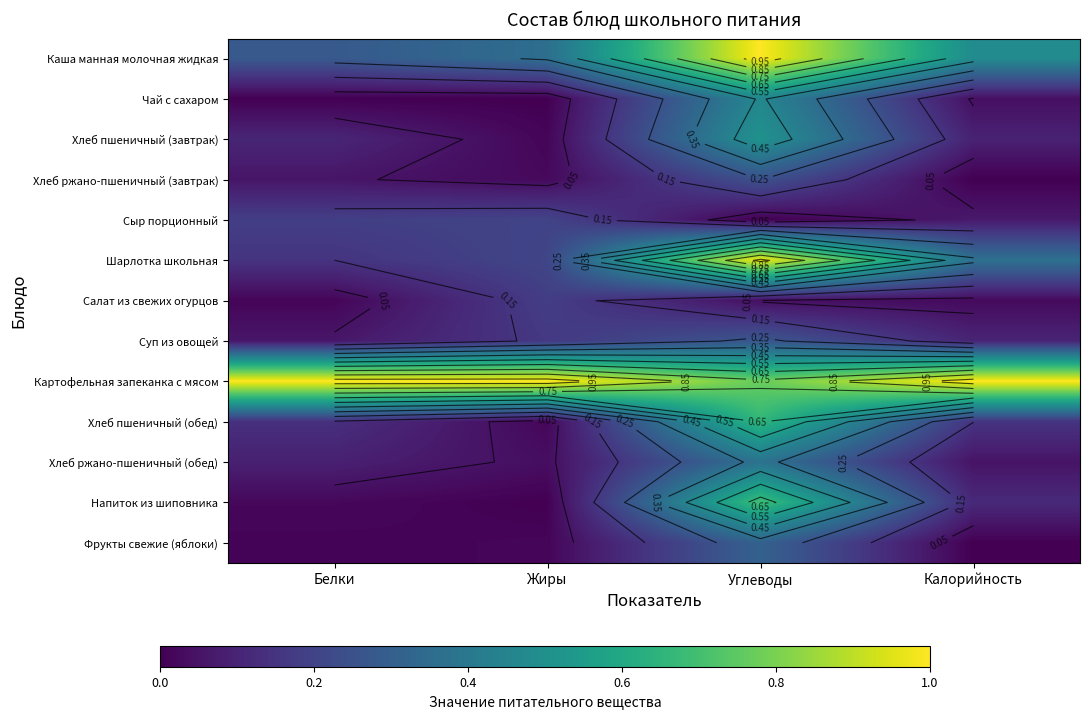

Where is Напиток из шиповника nearest to the value 0?

Жиры